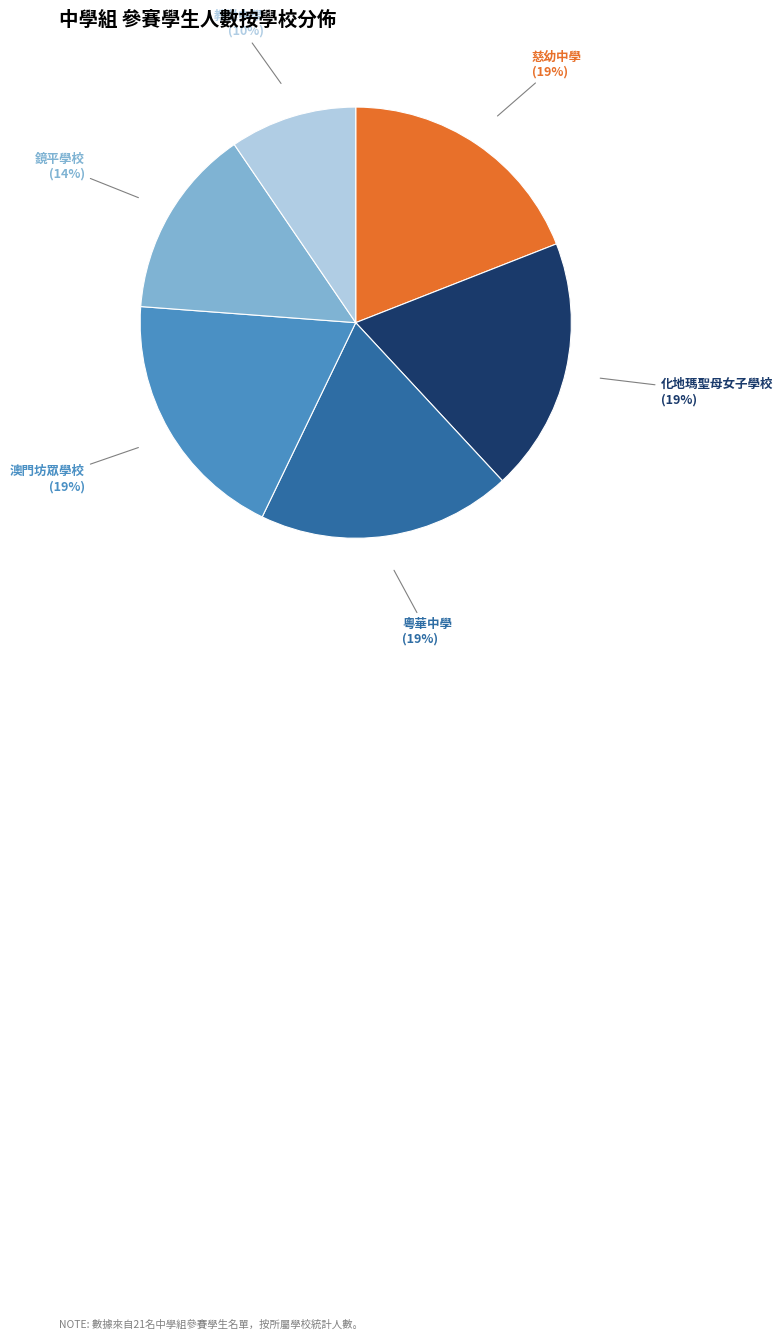

Count the number of slices in the pie.

6